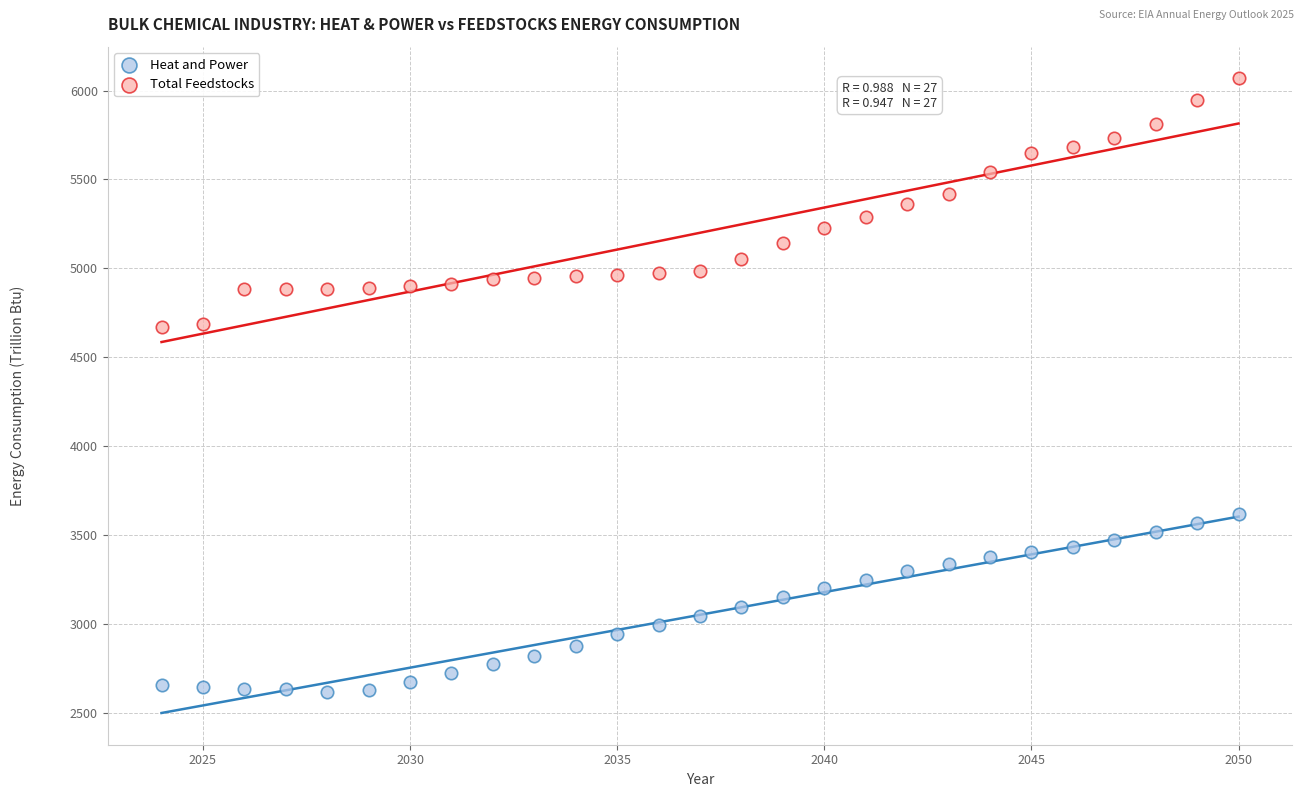

What is the X range (max minus min) for the scatter plot?

26.0